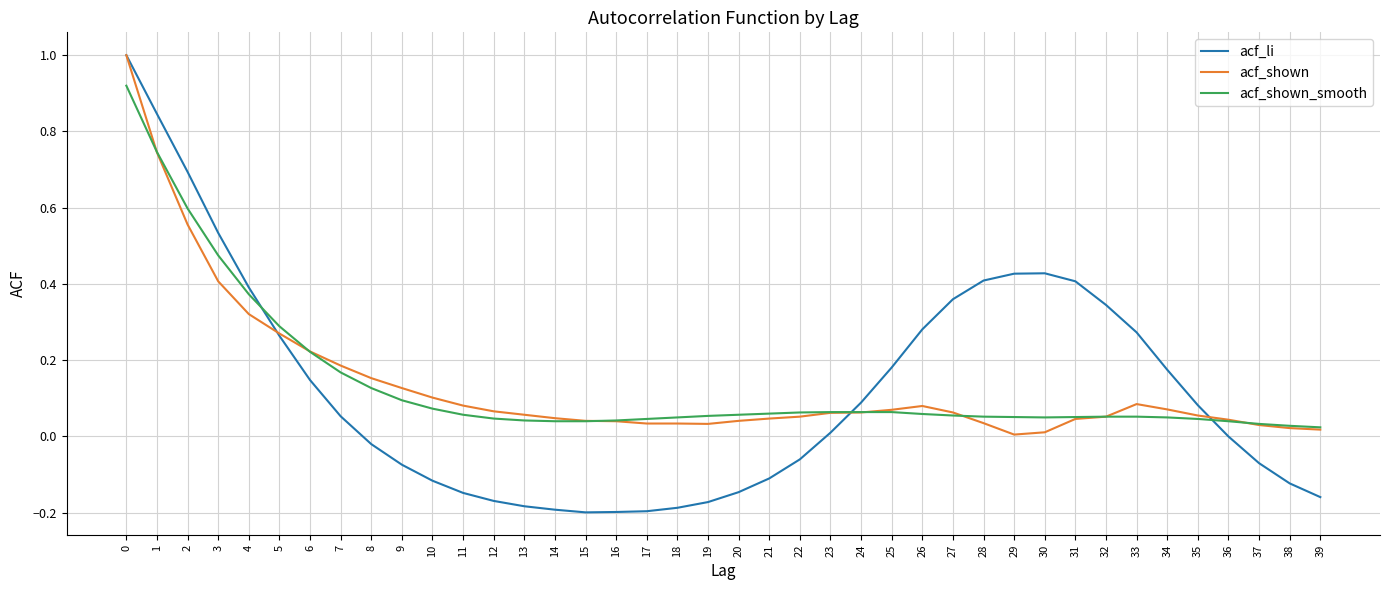

Between which two adjacent categories do acf_shown_smooth and acf_li first intersect?

4 and 5